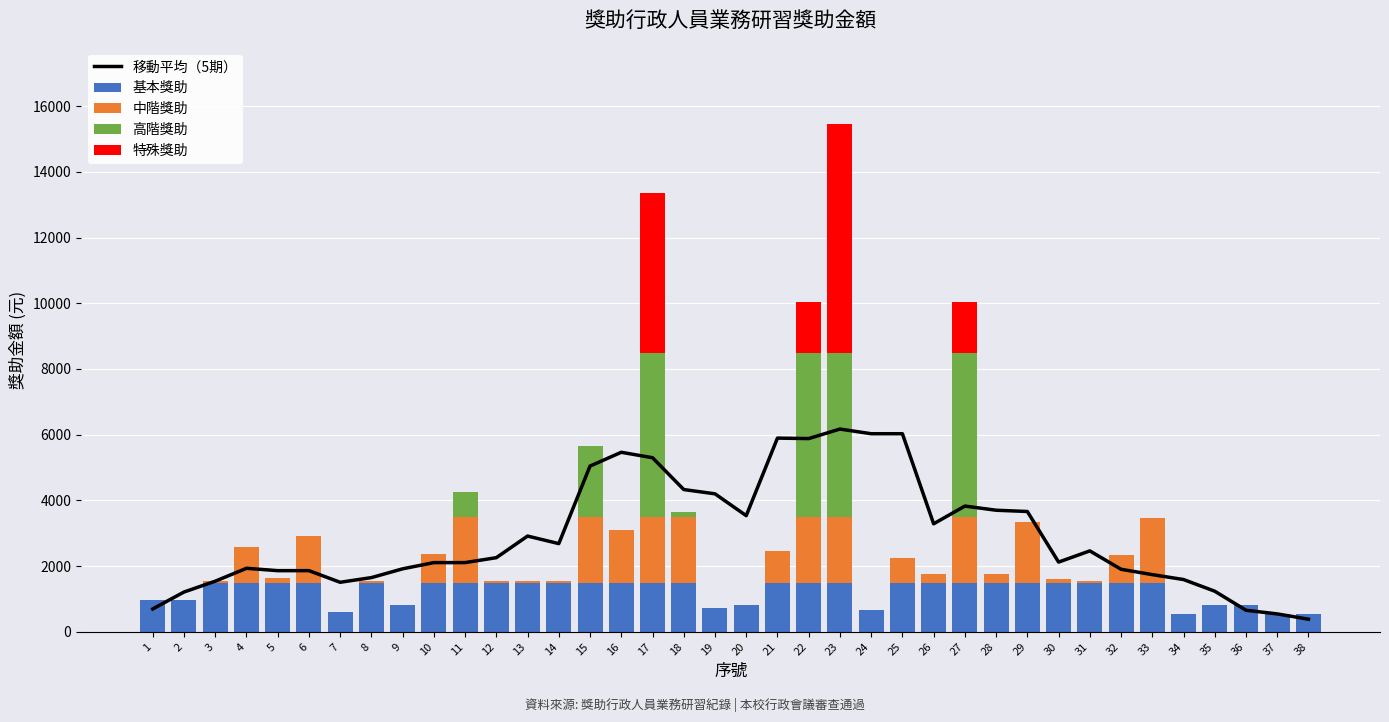

Reading left to right, transcribe all the data shown in this chart.

移動平均（5期）: 1=695.6	2=1210.4	3=1540.0	4=1932.4	5=1861.2	6=1861.2	7=1507.6	8=1649.6	9=1916.8	10=2106.4	11=2106.4	12=2256.0	13=2914.2	14=2683.8	15=5043.8	16=5463.8	17=5298.2	18=4329.6	19=4199.6	20=3534.8	21=5894.8	22=5880.8	23=6170.4	24=6028.4	25=6028.4	26=3287.2	27=3826.8	28=3700.0	29=3661.2	30=2121.6	31=2462.8	32=1903.2	33=1740.4	34=1590.8	35=1235.6	36=656.0	37=544.8	38=383.6
基本獎助: 1=962.0	2=962.0	3=1500.0	4=1500.0	5=1500.0	6=1500.0	7=606.0	8=1500.0	9=806.0	10=1500.0	11=1500.0	12=1500.0	13=1500.0	14=1500.0	15=1500.0	16=1500.0	17=1500.0	18=1500.0	19=726.0	20=806.0	21=1500.0	22=1500.0	23=1500.0	24=656.0	25=1500.0	26=1500.0	27=1500.0	28=1500.0	29=1500.0	30=1500.0	31=1500.0	32=1500.0	33=1500.0	34=556.0	35=806.0	36=806.0	37=556.0	38=556.0
中階獎助: 1=0.0	2=0.0	3=54.0	4=1074.0	5=148.0	6=1424.0	7=0.0	8=54.0	9=0.0	10=858.0	11=2000.0	12=54.0	13=54.0	14=54.0	15=2000.0	16=1608.0	17=2000.0	18=2000.0	19=0.0	20=0.0	21=958.0	22=2000.0	23=2000.0	24=0.0	25=754.0	26=248.0	27=2000.0	28=248.0	29=1854.0	30=120.0	31=54.0	32=832.0	33=1954.0	34=0.0	35=0.0	36=0.0	37=0.0	38=0.0
高階獎助: 1=0.0	2=0.0	3=0.0	4=0.0	5=0.0	6=0.0	7=0.0	8=0.0	9=0.0	10=0.0	11=760.0	12=0.0	13=0.0	14=0.0	15=2149.0	16=0.0	17=5000.0	18=154.0	19=0.0	20=0.0	21=0.0	22=5000.0	23=5000.0	24=0.0	25=0.0	26=0.0	27=5000.0	28=0.0	29=0.0	30=0.0	31=0.0	32=0.0	33=0.0	34=0.0	35=0.0	36=0.0	37=0.0	38=0.0
特殊獎助: 1=0.0	2=0.0	3=0.0	4=0.0	5=0.0	6=0.0	7=0.0	8=0.0	9=0.0	10=0.0	11=0.0	12=0.0	13=0.0	14=0.0	15=0.0	16=0.0	17=4854.0	18=0.0	19=0.0	20=0.0	21=0.0	22=1530.0	23=6954.0	24=0.0	25=0.0	26=0.0	27=1530.0	28=0.0	29=0.0	30=0.0	31=0.0	32=0.0	33=0.0	34=0.0	35=0.0	36=0.0	37=0.0	38=0.0